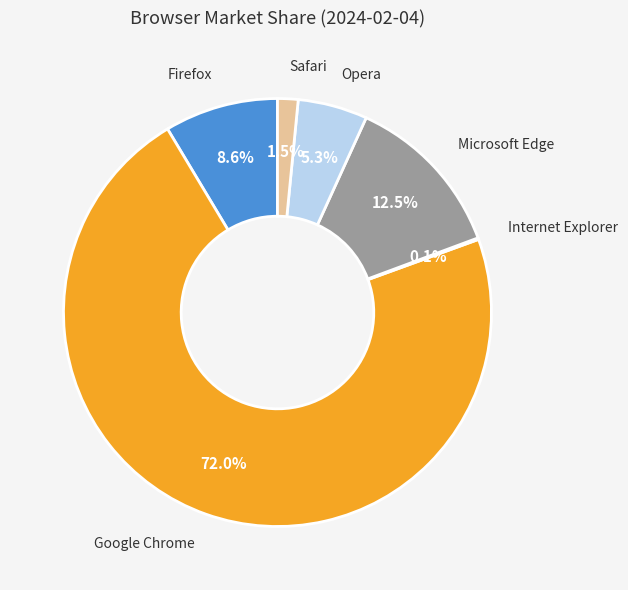

To the nearest percent, what is the difference between the Firefox and Opera slice percentages?

3%